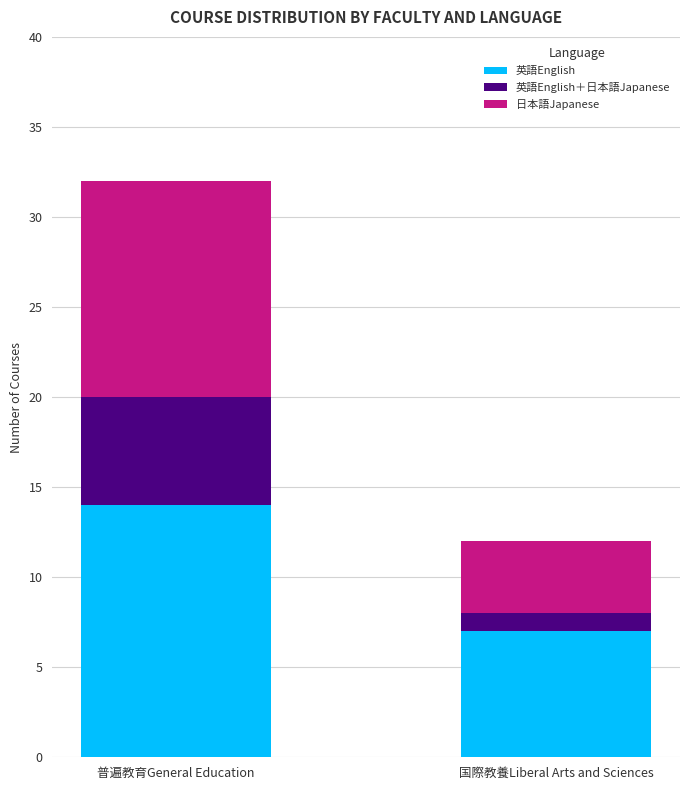

At which category is the sum across all series the highest?

普遍教育General Education